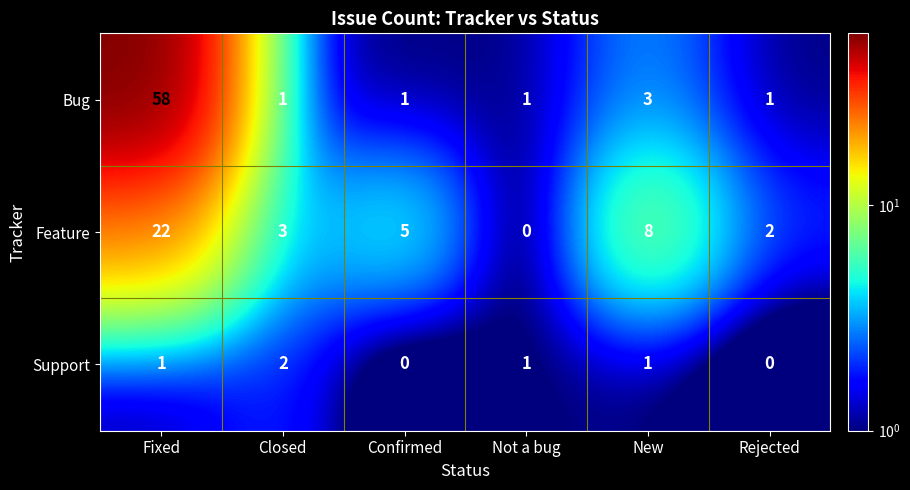

Which series has the widest spread of values?

Bug